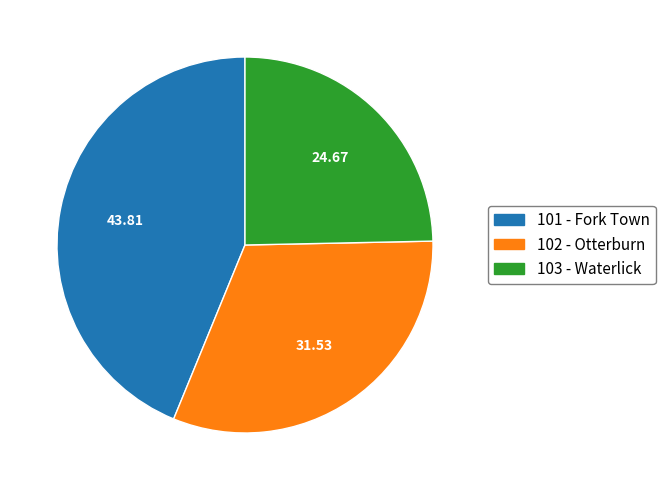

Which has a higher value, 101 - Fork Town or 102 - Otterburn?

101 - Fork Town